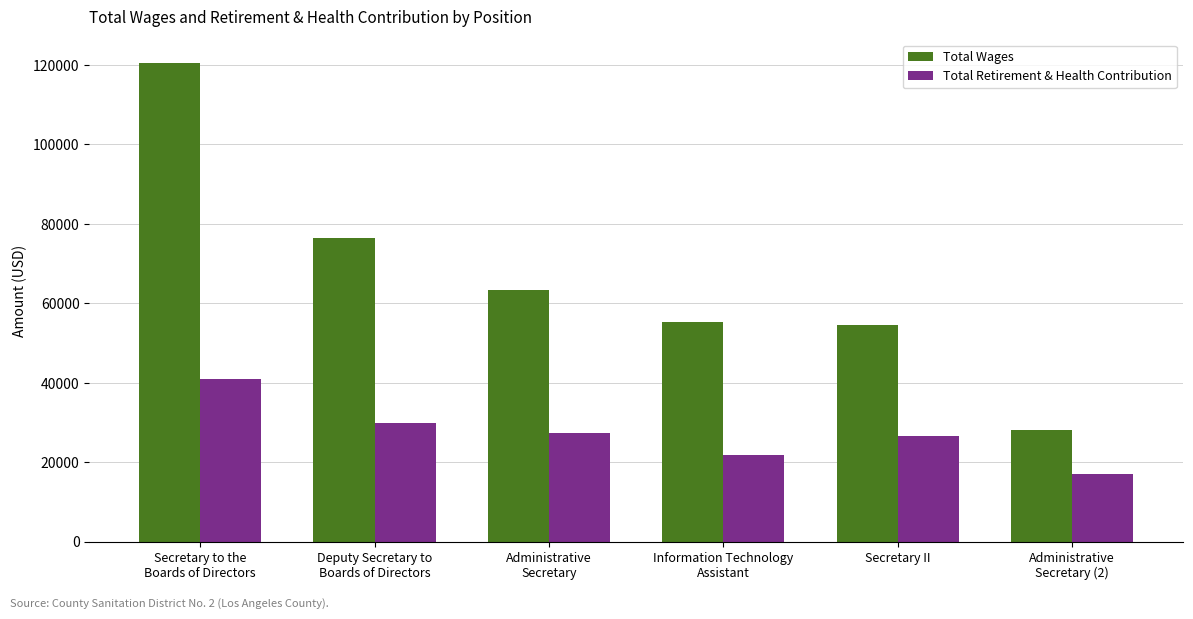

Reading left to right, what are all the values shown in this chart?

Total Wages: 120377	76494	63287	55246	54673	28067
Total Retirement & Health Contribution: 40854	29878	27400	21852	26678	17137